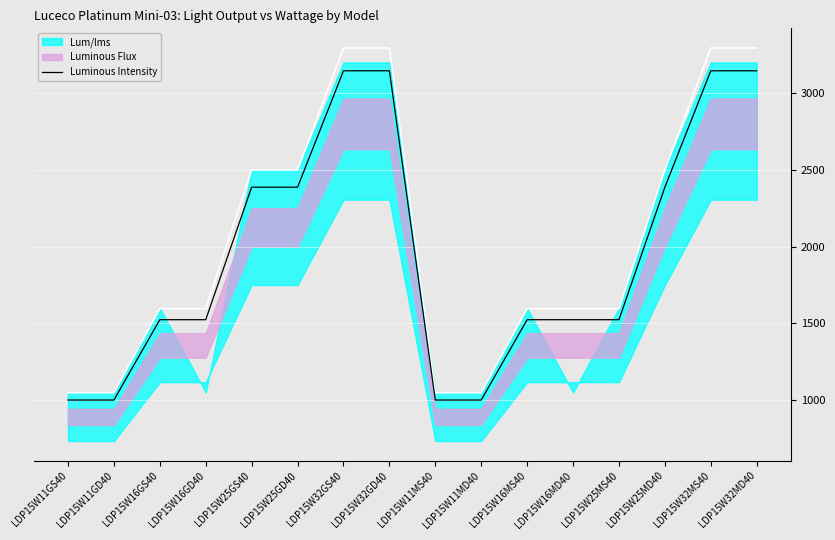

Where does the data first go above 1524?

LDP15W16GS40